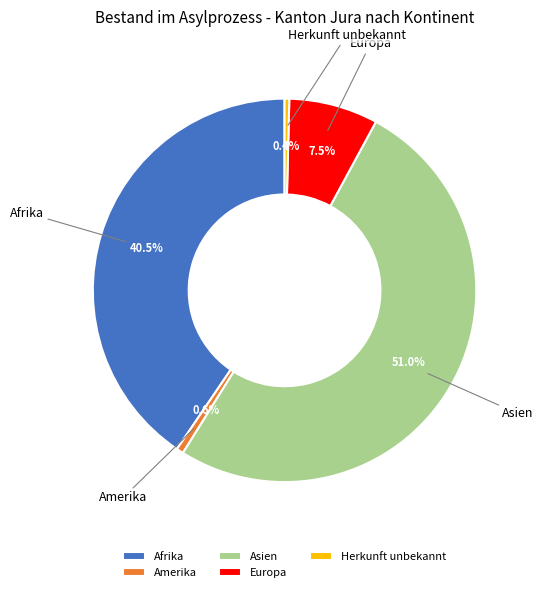

To the nearest percent, what is the combined percentage of Amerika and Afrika?

41%